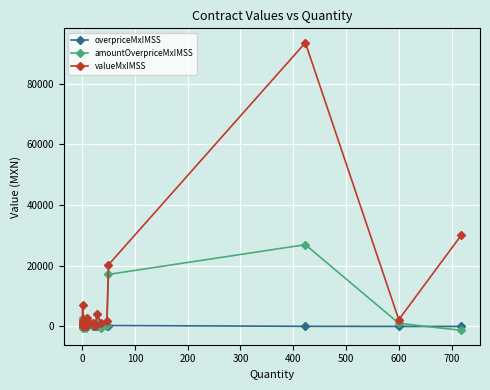

Which series has the largest total across all categories?

valueMxIMSS